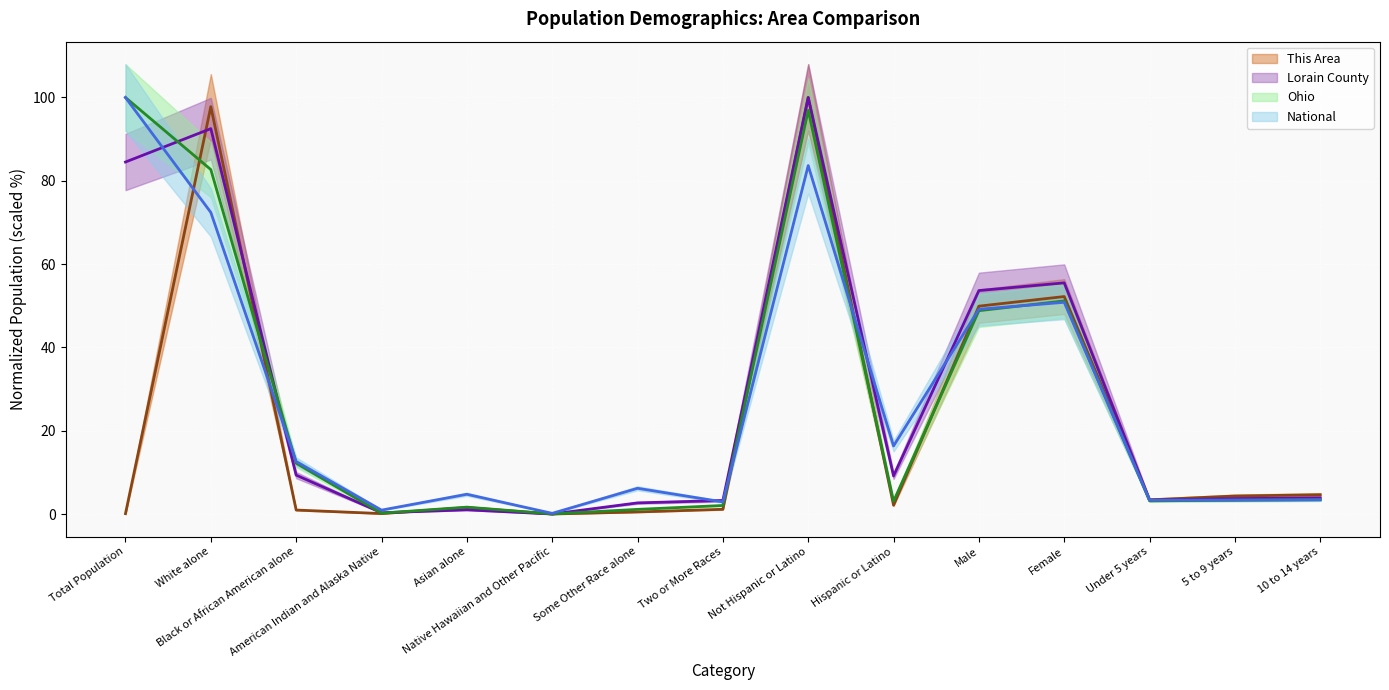

True or false: This Area has a value of 31.9 at Female.

False